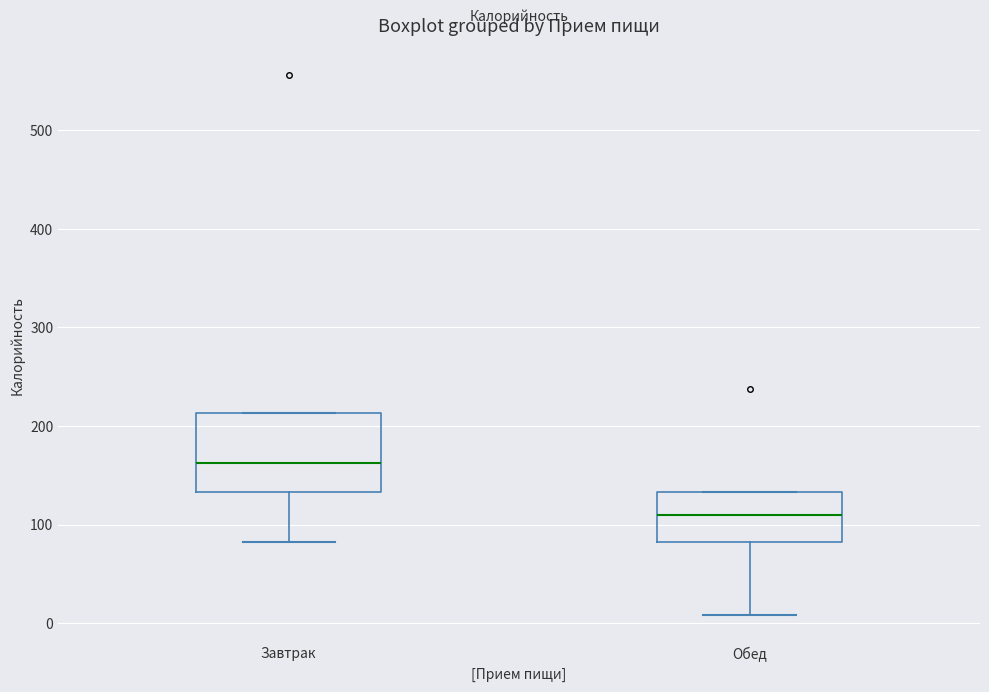

Which box is the tallest, from its lower edge to its upper edge?

Завтрак